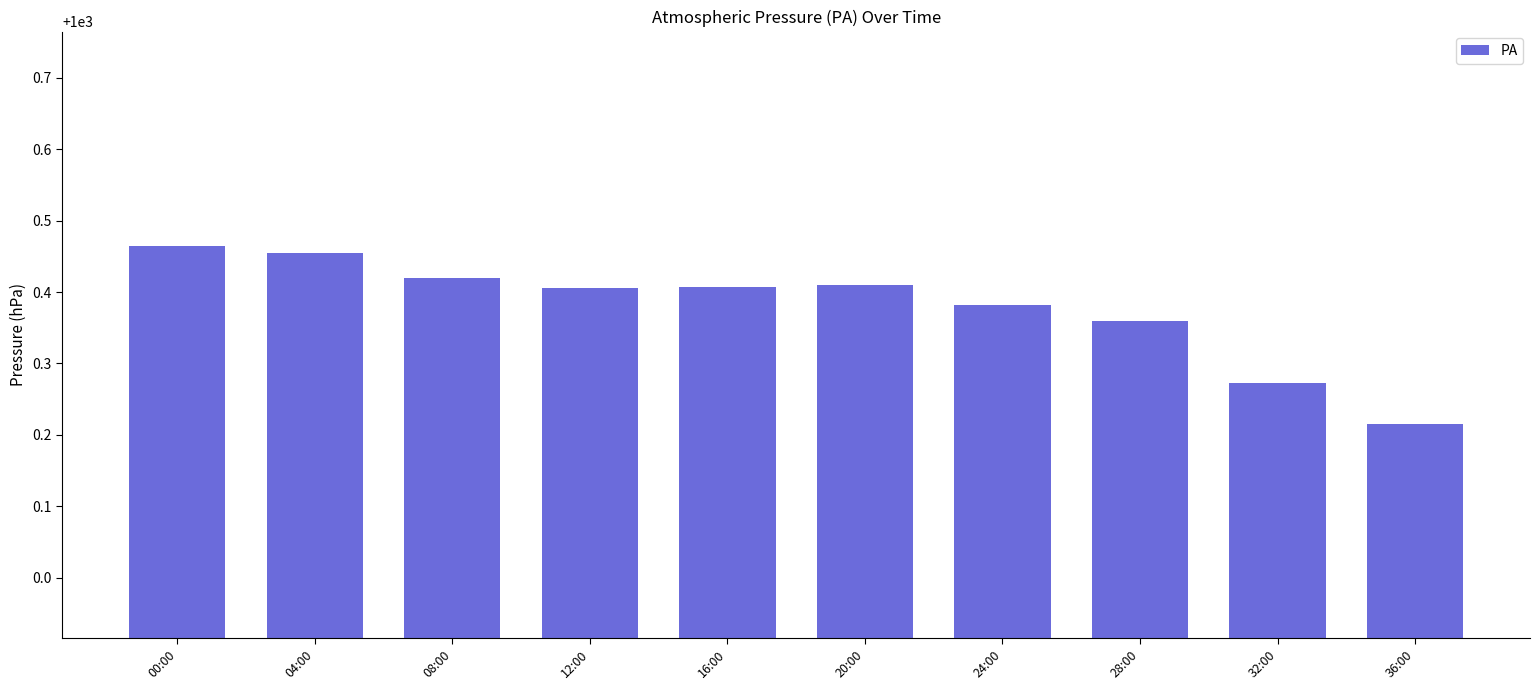

At which category does the chart reach its peak across all series?

00:00